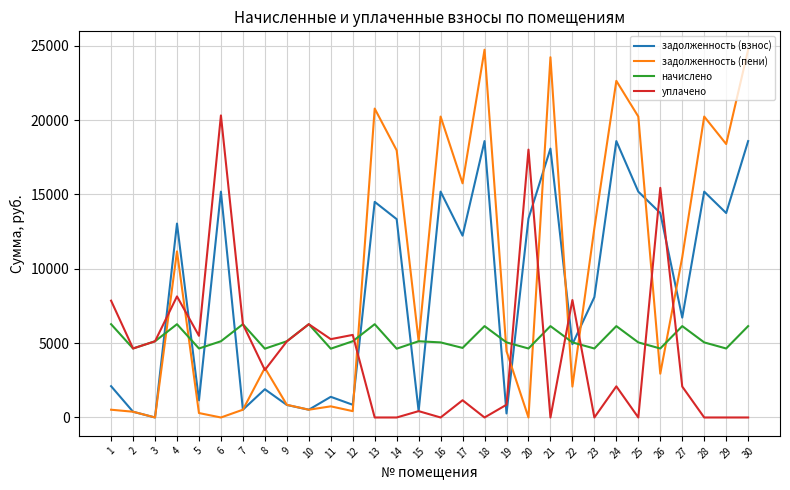

How many lines are shown in the chart?

4